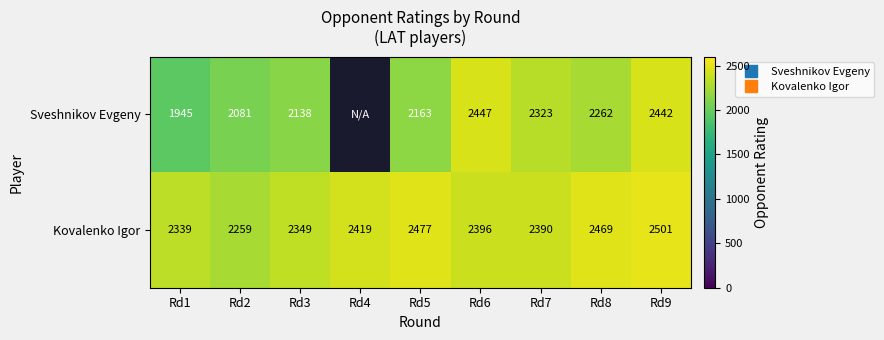

Which series has the largest range (max minus min)?

Sveshnikov Evgeny